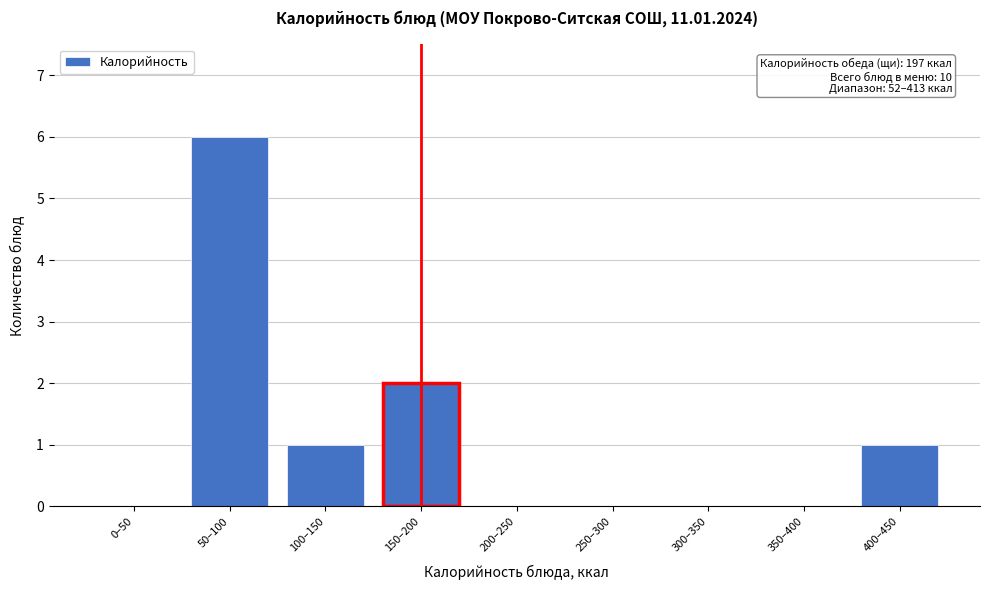

Reading left to right, list all the values displayed in this chart.

0–50=0	50–100=6	100–150=1	150–200=2	200–250=0	250–300=0	300–350=0	350–400=0	400–450=1